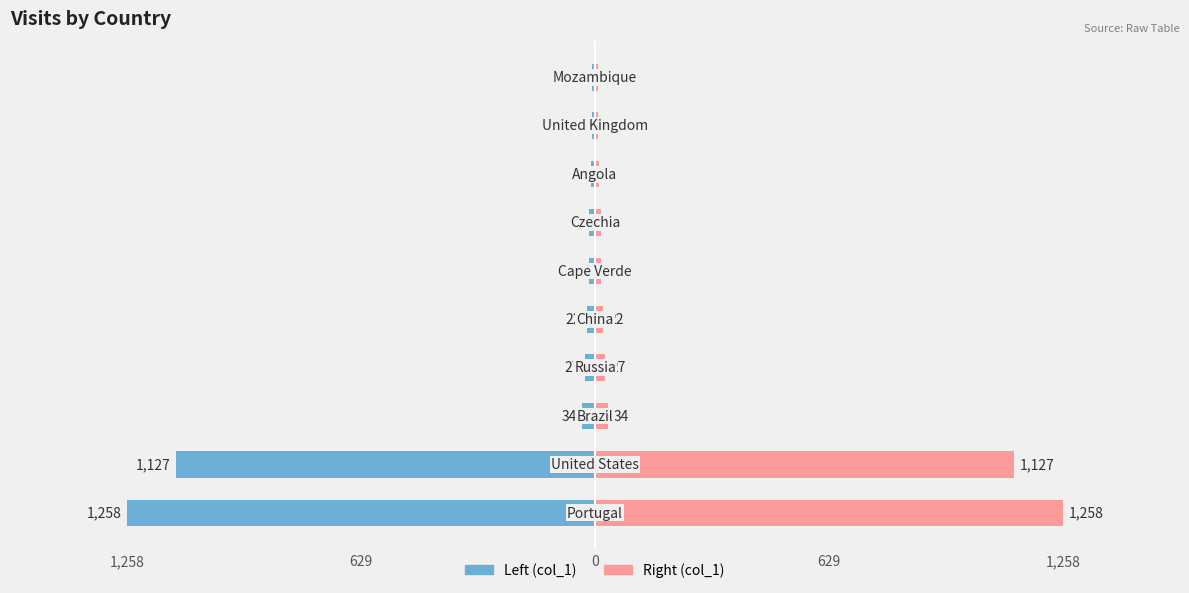

How many data points in col_1 (left) are above -17?

4